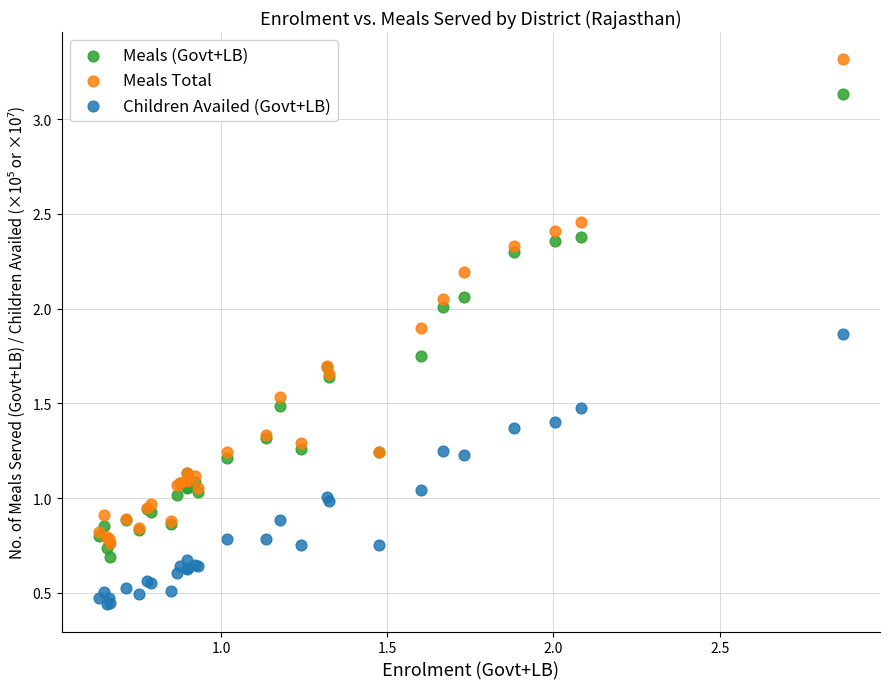

What are all the series names shown in the legend?

Meals (Govt+LB), Meals Total, Children Availed (Govt+LB)